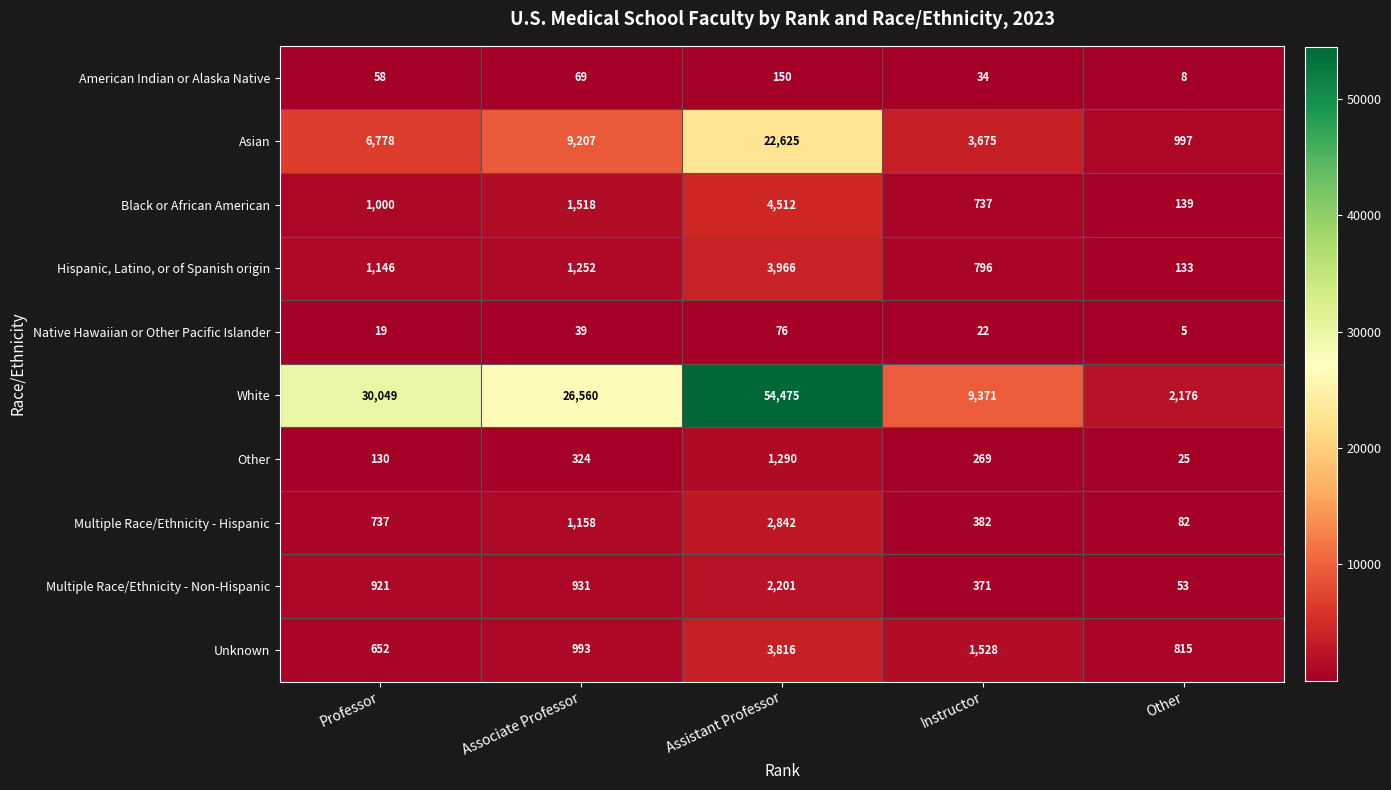

Which series has the largest total across all categories?

White